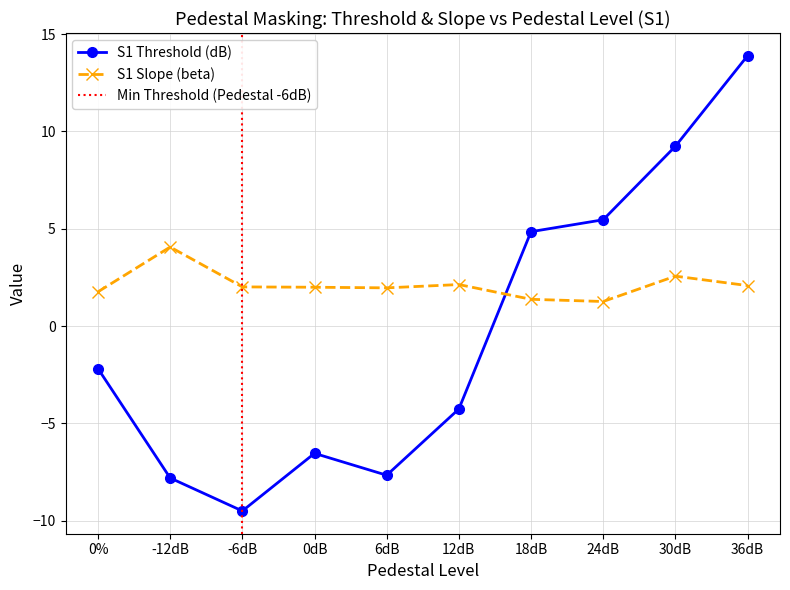

How many negative values are there?

6